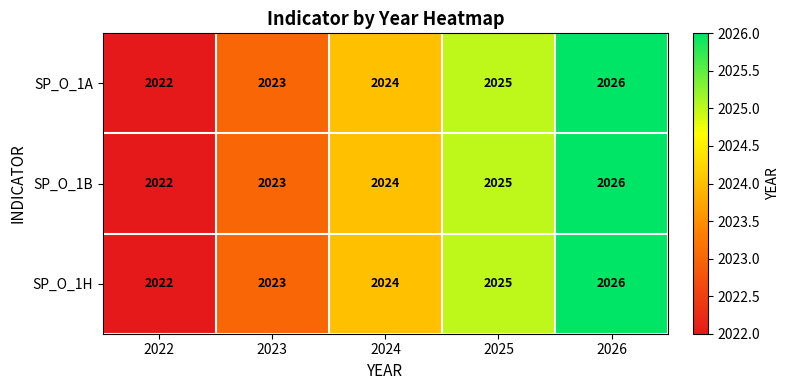

At which category is the sum across all series the highest?

2026